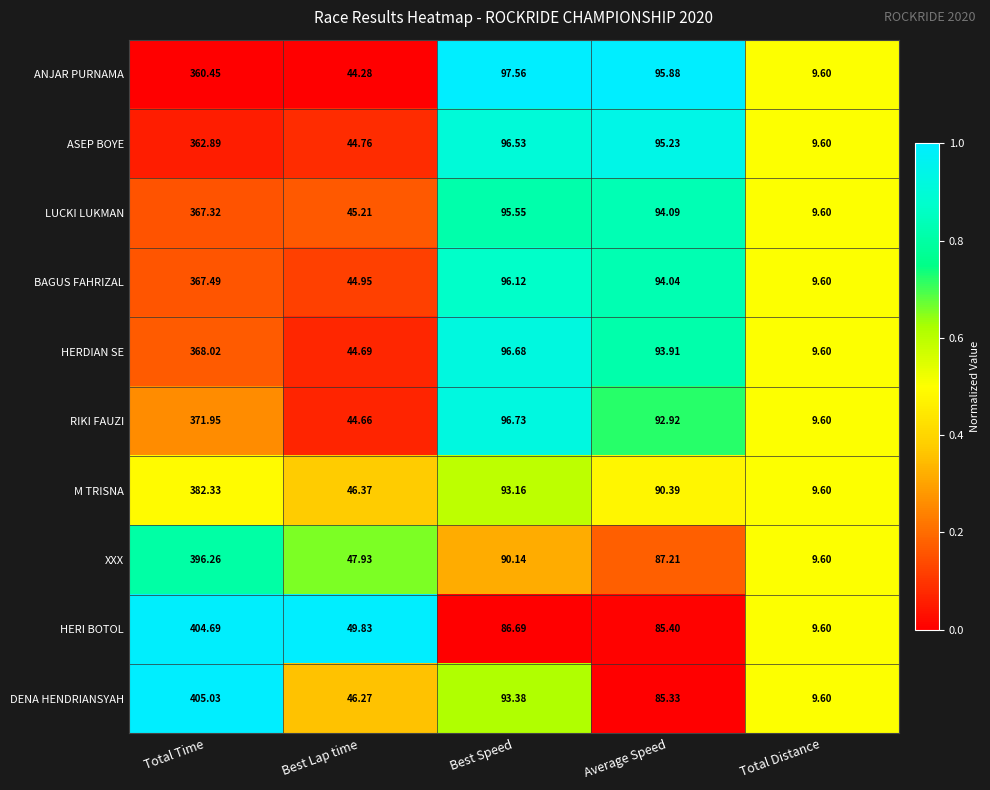

Between Best Lap time and Best Speed, which series saw the biggest shift?

ANJAR PURNAMA